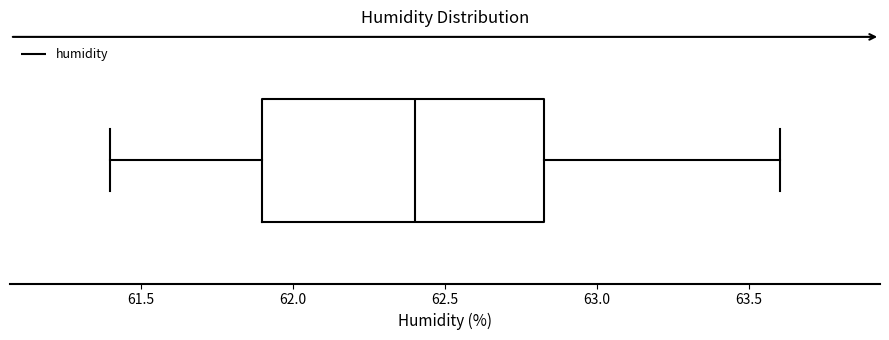

Where is the right edge of the box on the x-axis? The values are not printed on the chart, so give them approximately, as read against the axis.

62.85